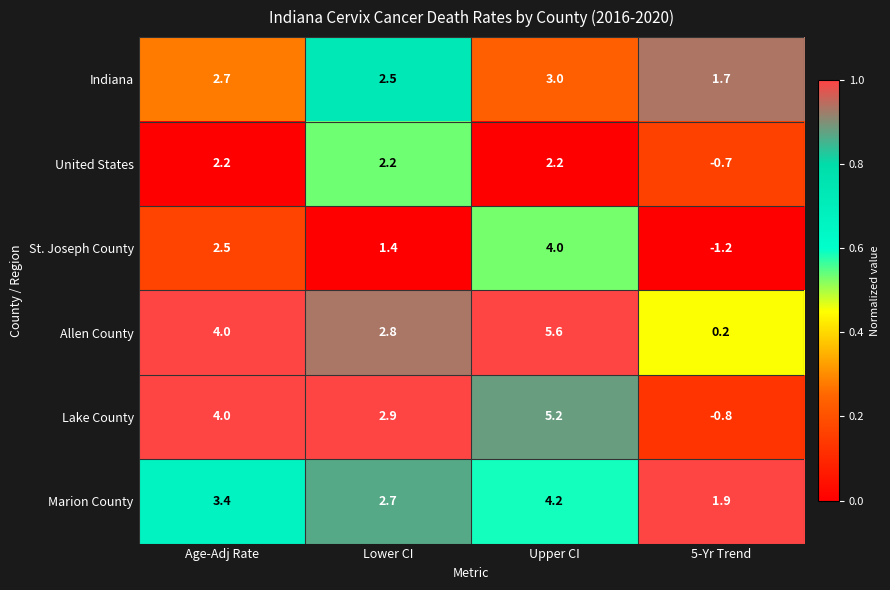

What is the total value across all series at Upper CI?

24.2